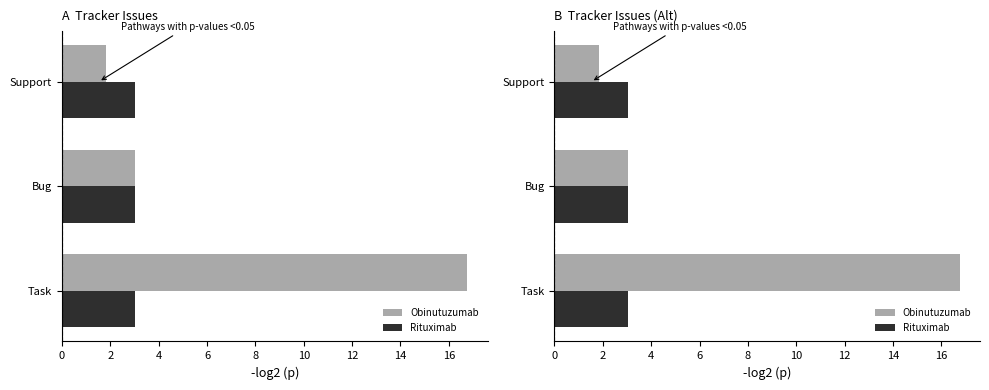

True or false: Rituximab has a value of 4.4 at Task.

False